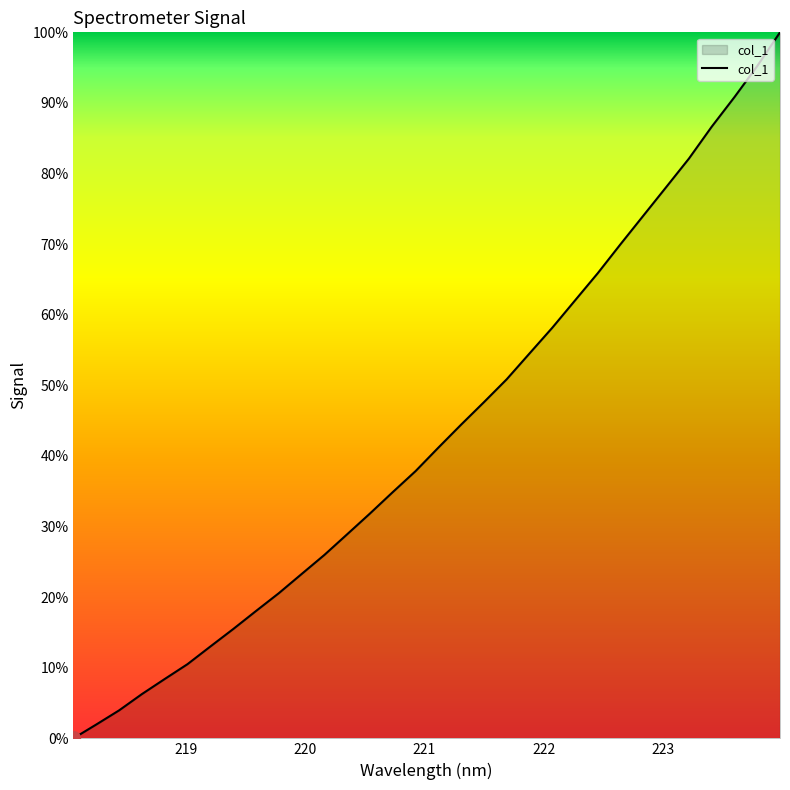

Reading right to left, extract all data points from this chart.

100.0	95.2	90.8	86.6	82.1	78.1	74.0	70.0	65.9	62.0	58.2	54.5	50.9	47.6	44.4	41.2	37.9	34.9	31.8	28.9	26.0	23.3	20.6	18.0	15.5	13.0	10.5	8.4	6.3	4.0	2.0	0.0